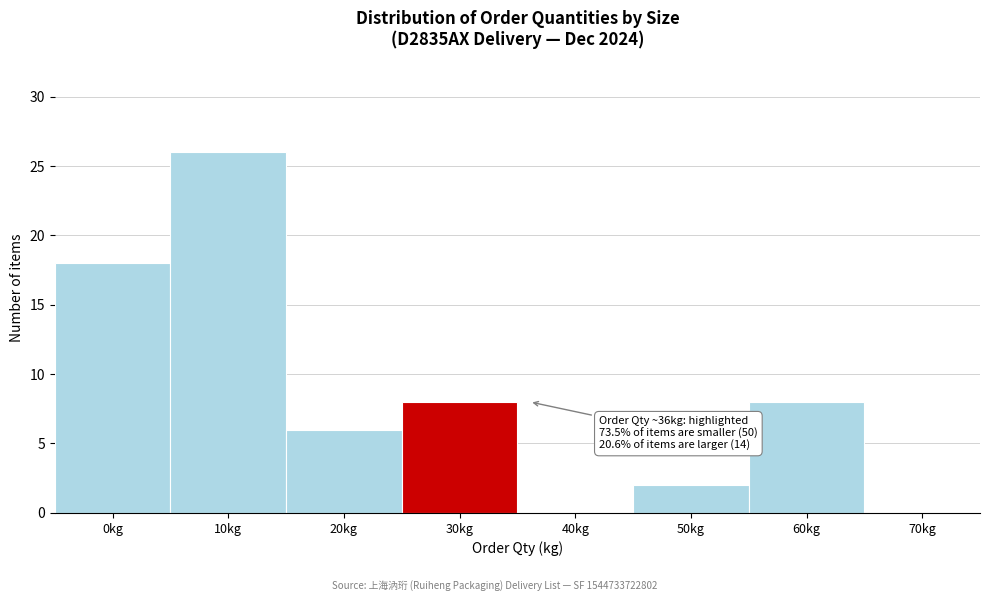

Reading right to left, what are all the values shown in this chart?

70kg=0	60kg=8	50kg=2	40kg=0	30kg=8	20kg=6	10kg=26	0kg=18